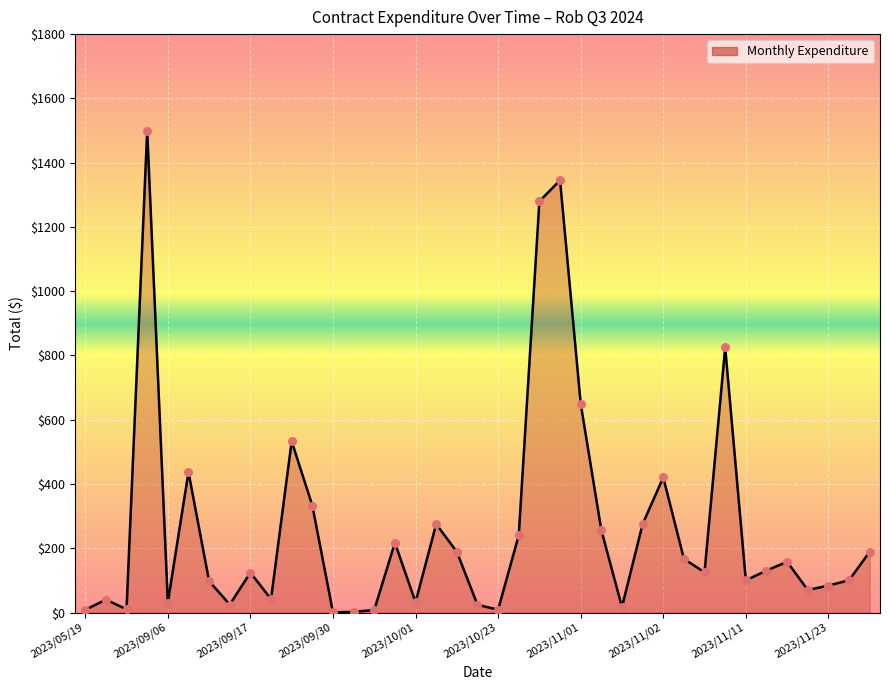

What is the maximum value shown in the chart?

1500.0